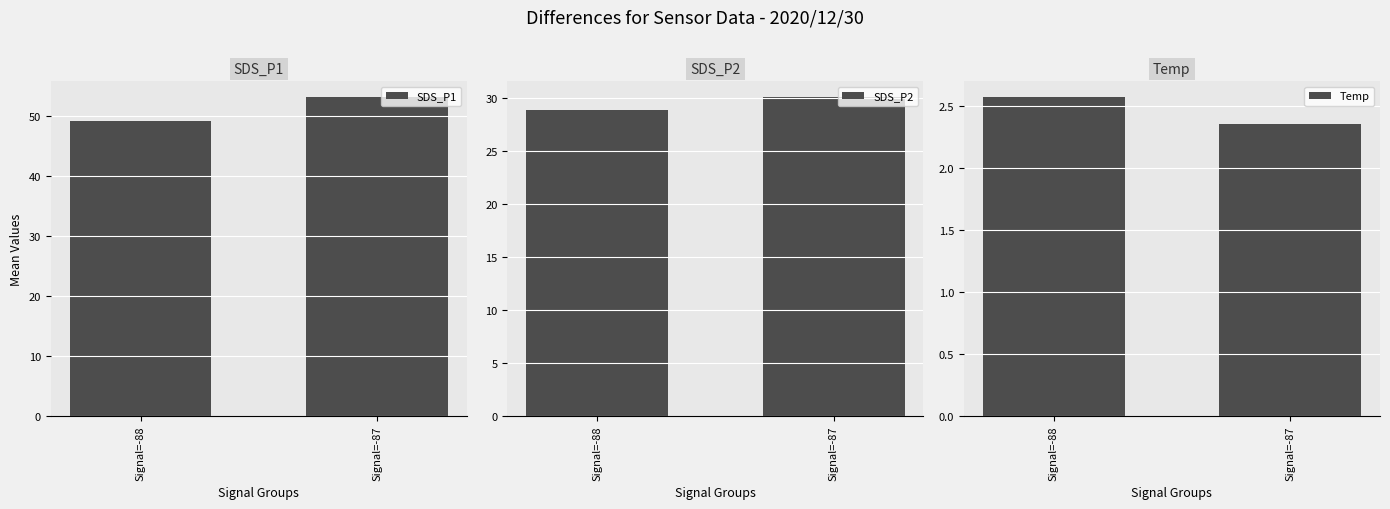

List the series in order of their overall mean, highest first.

SDS_P1, SDS_P2, Temp